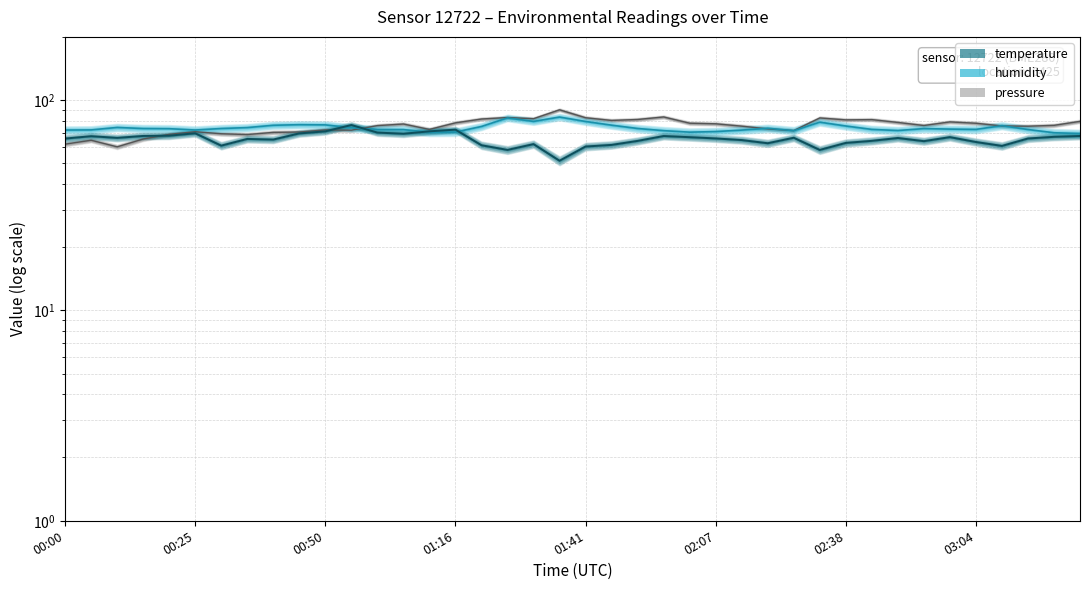

How many distinct data groups are displayed?

3